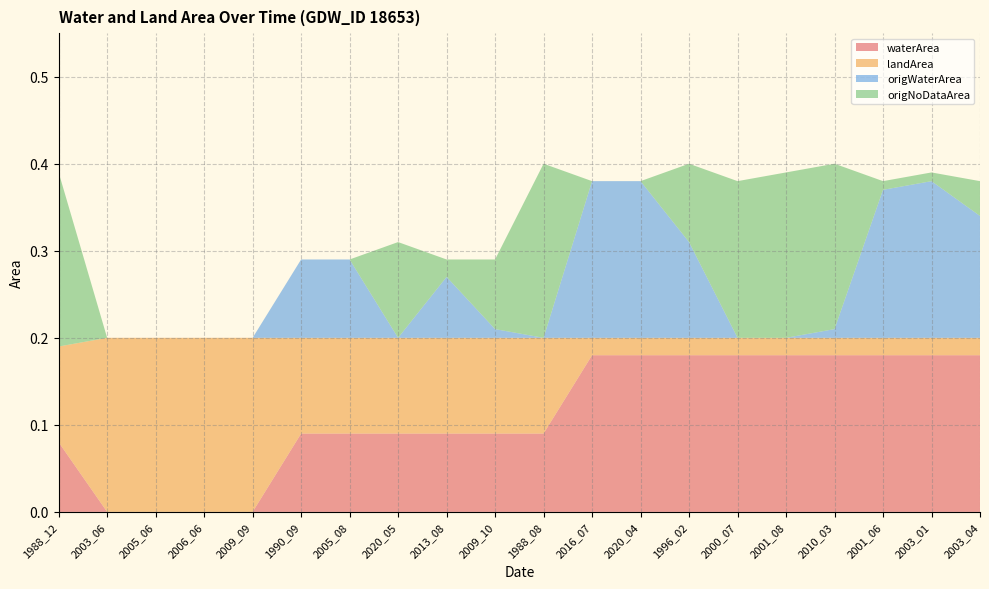

Reading left to right, what are all the values shown in this chart?

waterArea: 1988_12=0.1	2003_06=0.0	2005_06=0.0	2006_06=0.0	2009_09=0.0	1990_09=0.1	2005_08=0.1	2020_05=0.1	2013_08=0.1	2009_10=0.1	1988_08=0.1	2016_07=0.2	2020_04=0.2	1996_02=0.2	2000_07=0.2	2001_08=0.2	2010_03=0.2	2001_06=0.2	2003_01=0.2	2003_04=0.2
landArea: 1988_12=0.1	2003_06=0.2	2005_06=0.2	2006_06=0.2	2009_09=0.2	1990_09=0.1	2005_08=0.1	2020_05=0.1	2013_08=0.1	2009_10=0.1	1988_08=0.1	2016_07=0.0	2020_04=0.0	1996_02=0.0	2000_07=0.0	2001_08=0.0	2010_03=0.0	2001_06=0.0	2003_01=0.0	2003_04=0.0
origWaterArea: 1988_12=0.0	2003_06=0.0	2005_06=0.0	2006_06=0.0	2009_09=0.0	1990_09=0.1	2005_08=0.1	2020_05=0.0	2013_08=0.1	2009_10=0.0	1988_08=0.0	2016_07=0.2	2020_04=0.2	1996_02=0.1	2000_07=0.0	2001_08=0.0	2010_03=0.0	2001_06=0.2	2003_01=0.2	2003_04=0.1
origNoDataArea: 1988_12=0.2	2003_06=0.0	2005_06=0.0	2006_06=0.0	2009_09=0.0	1990_09=0.0	2005_08=0.0	2020_05=0.1	2013_08=0.0	2009_10=0.1	1988_08=0.2	2016_07=0.0	2020_04=0.0	1996_02=0.1	2000_07=0.2	2001_08=0.2	2010_03=0.2	2001_06=0.0	2003_01=0.0	2003_04=0.0